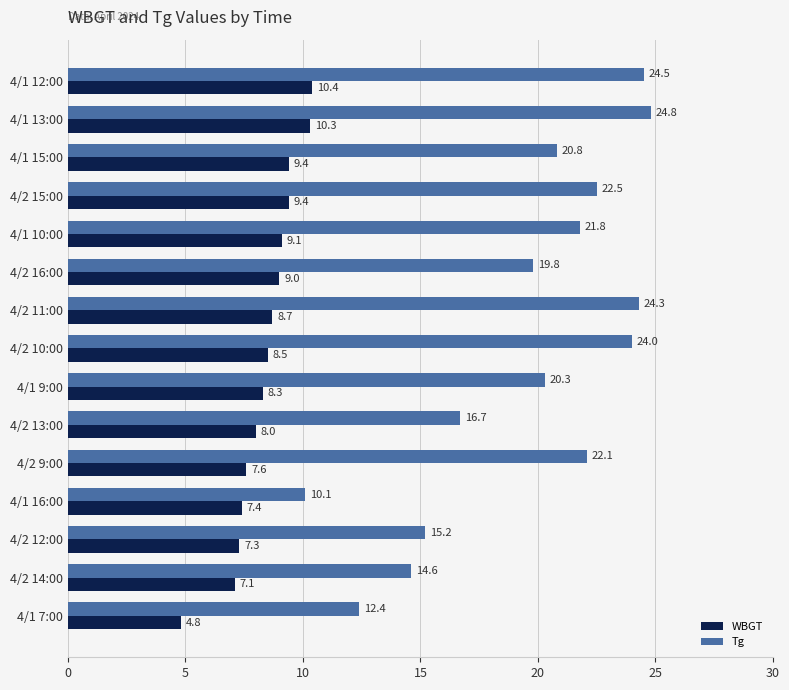

What is the maximum value for WBGT?

10.4